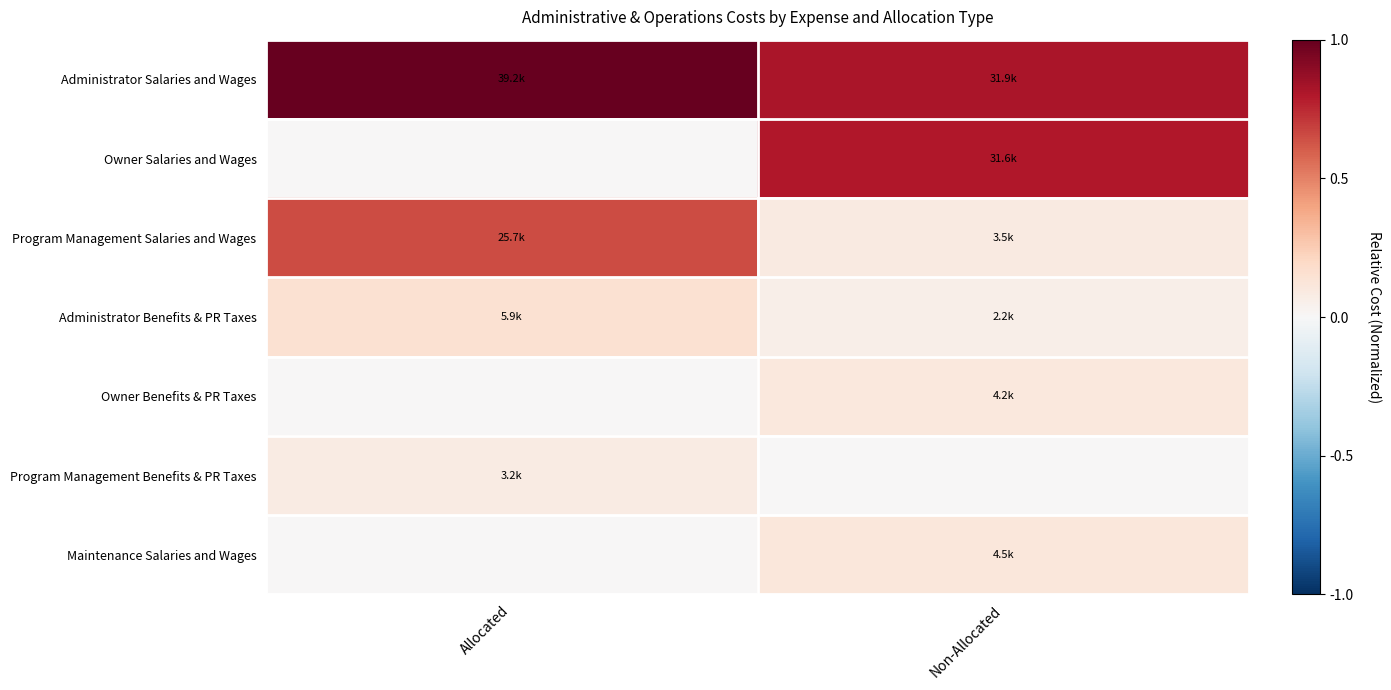

Which has a higher value, Allocated or Non-Allocated?

Allocated